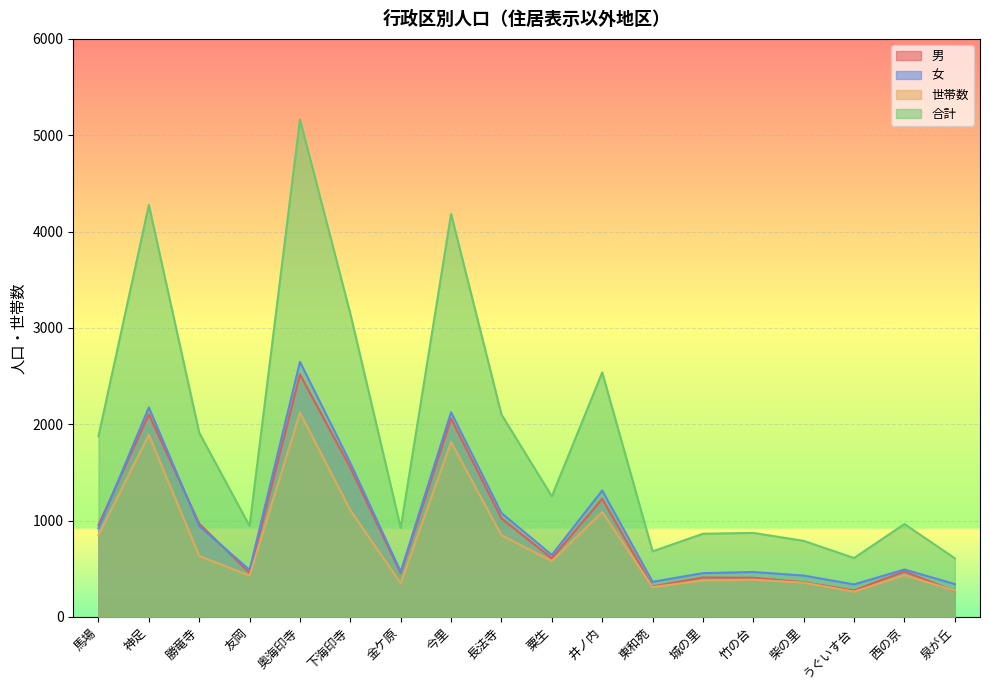

How many lines are shown in the chart?

4